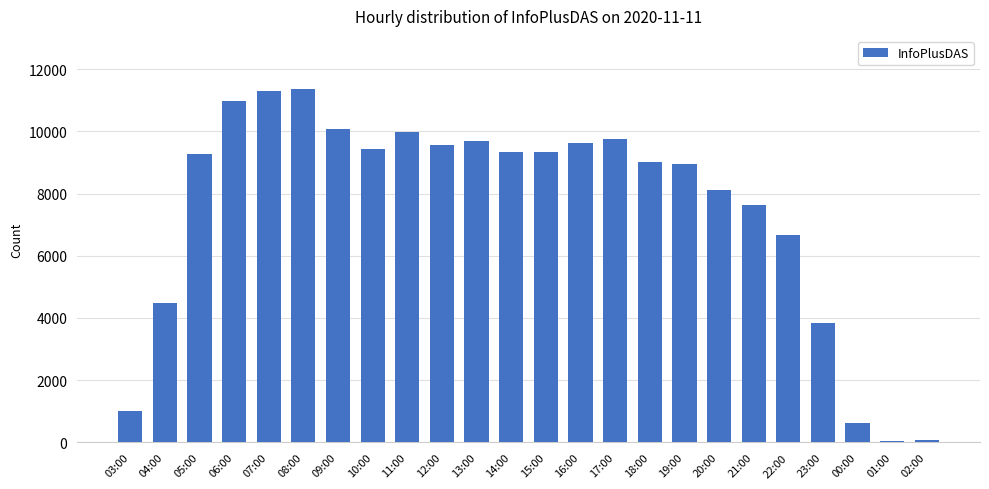

What position from the left is 16:00?

14